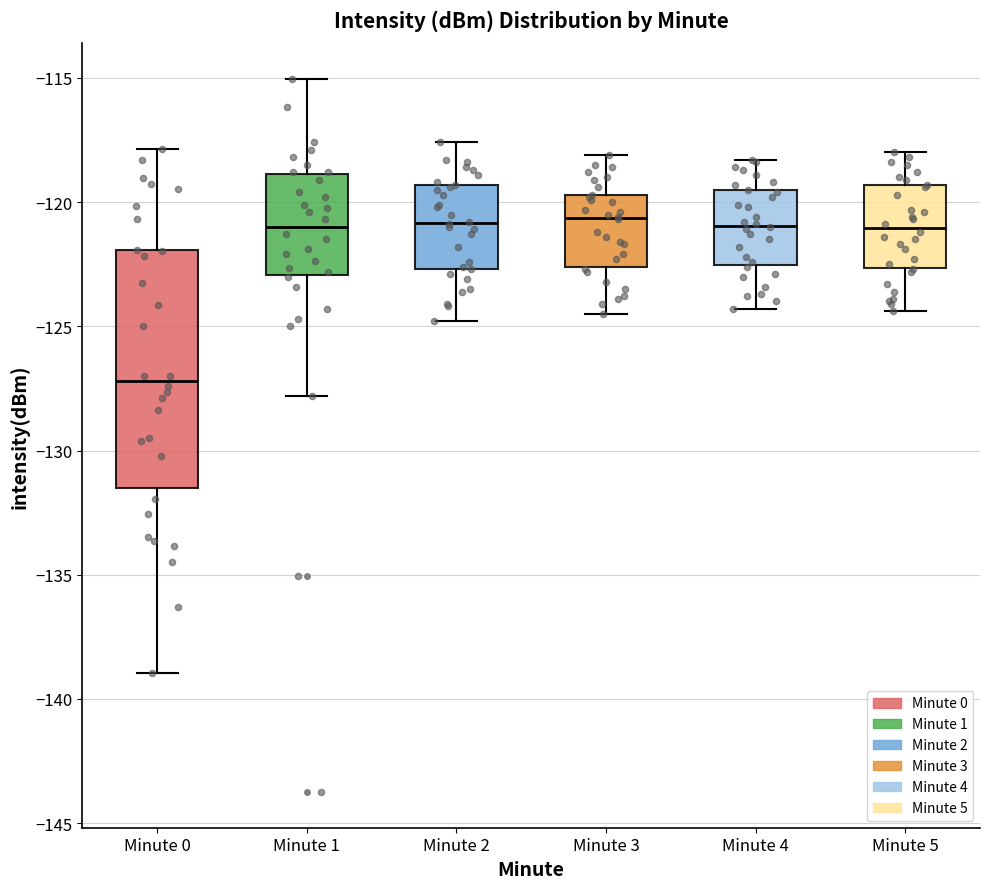

Comparing the boxes themselves (not the whiskers), which one is the tallest?

Minute 0